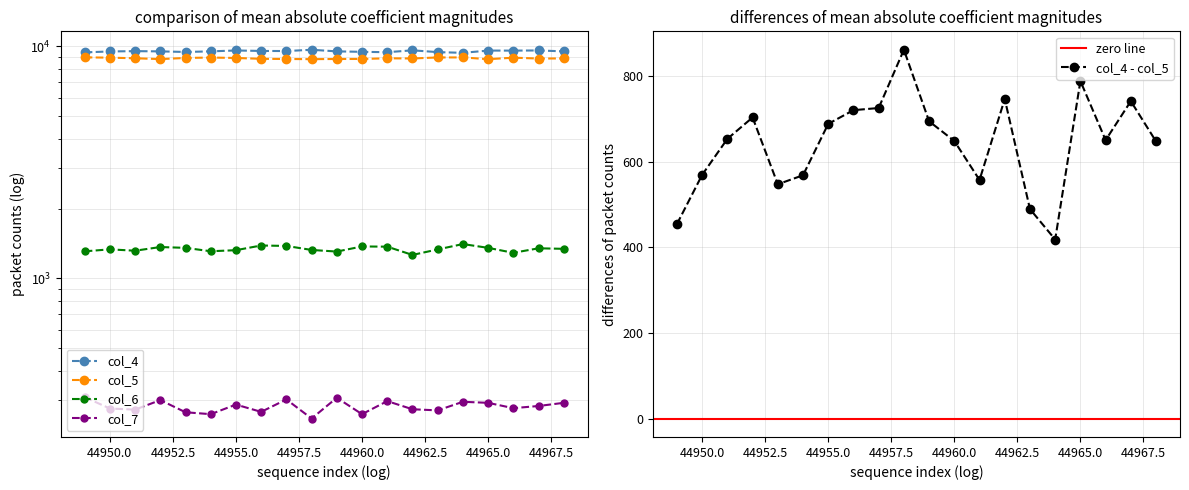

What is the value of the col_6 point at the 1st from the left?

1309